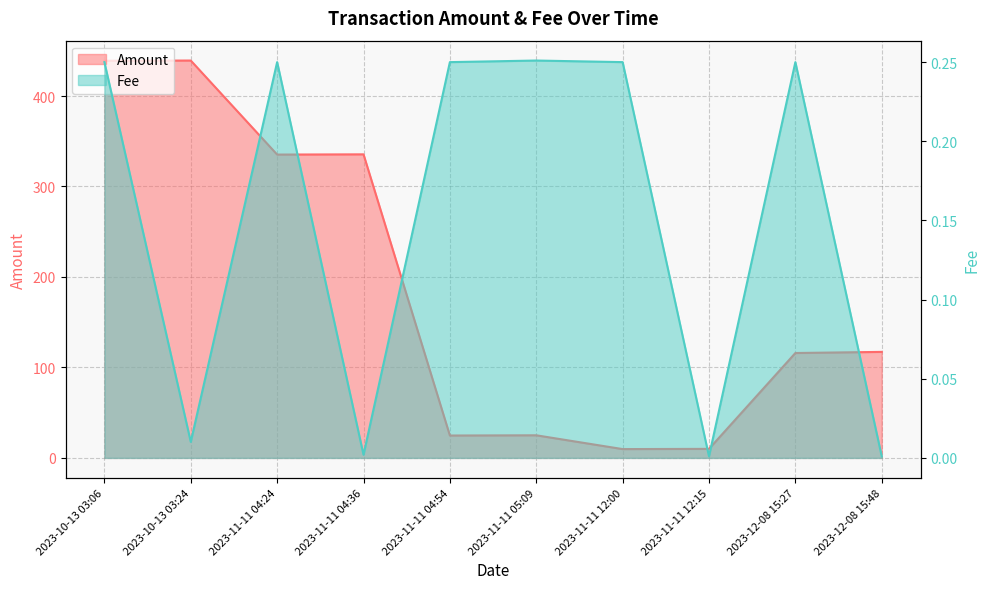

Rank the series by their average value, from lowest to highest.

Fee, Amount